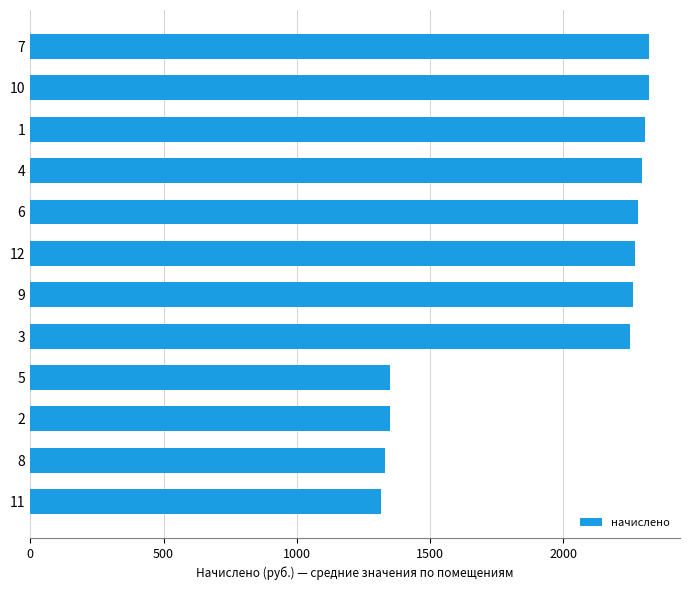

What is the sum of the values at 10 and 2?

3669.7